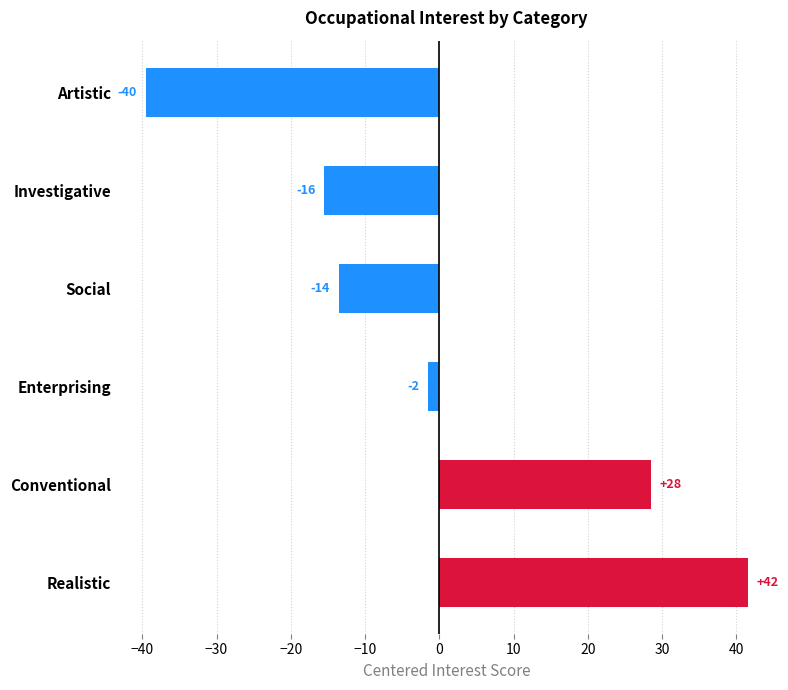

How many bars are there in total?

6